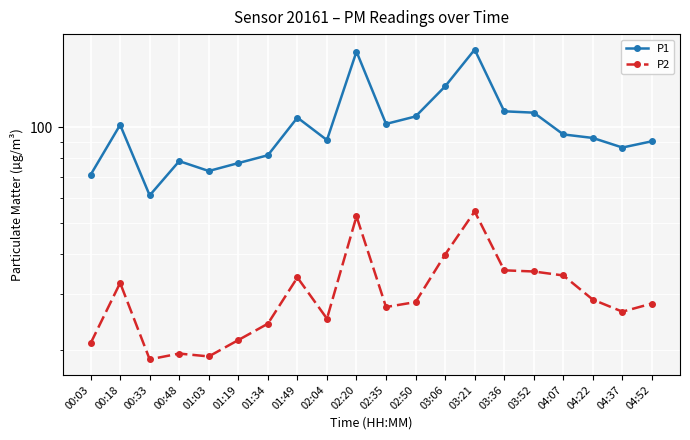

What is the label of the 18th point from the left?

04:22